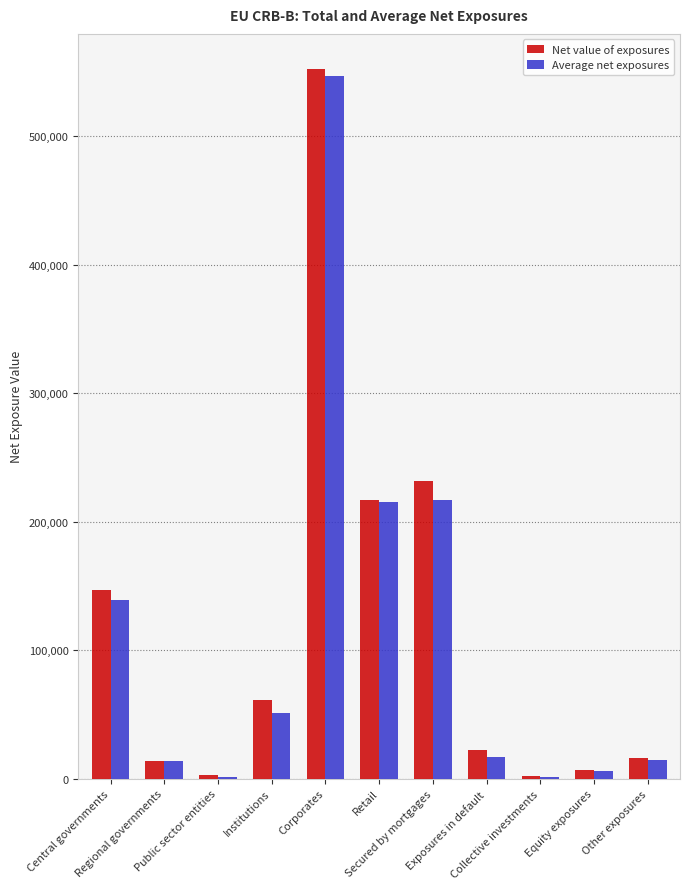

What is the greatest value displayed?

552187